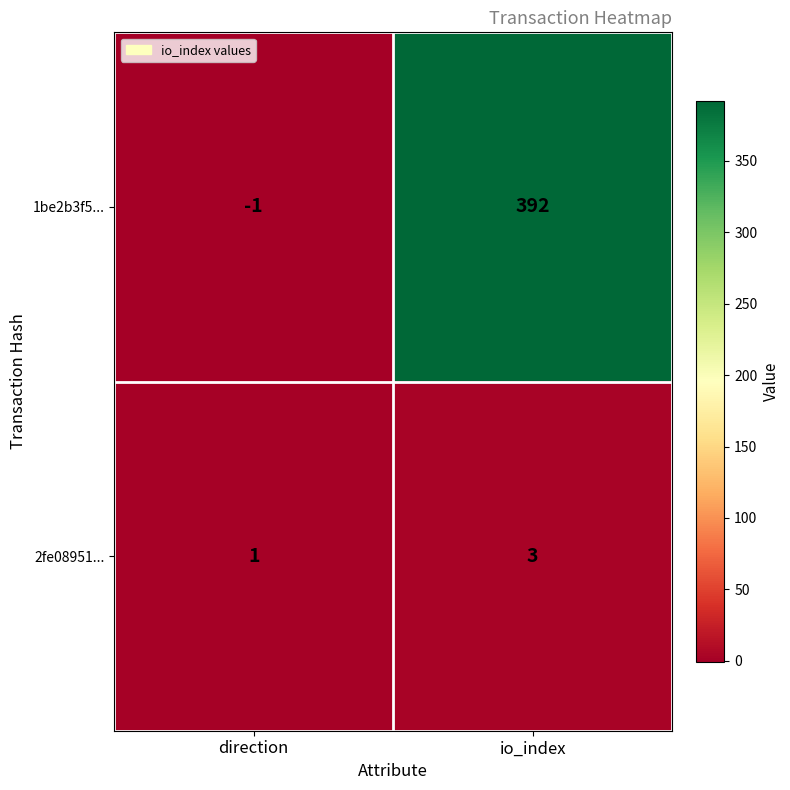

The value of 1be2b3f5... at io_index is 179. True or false?

False